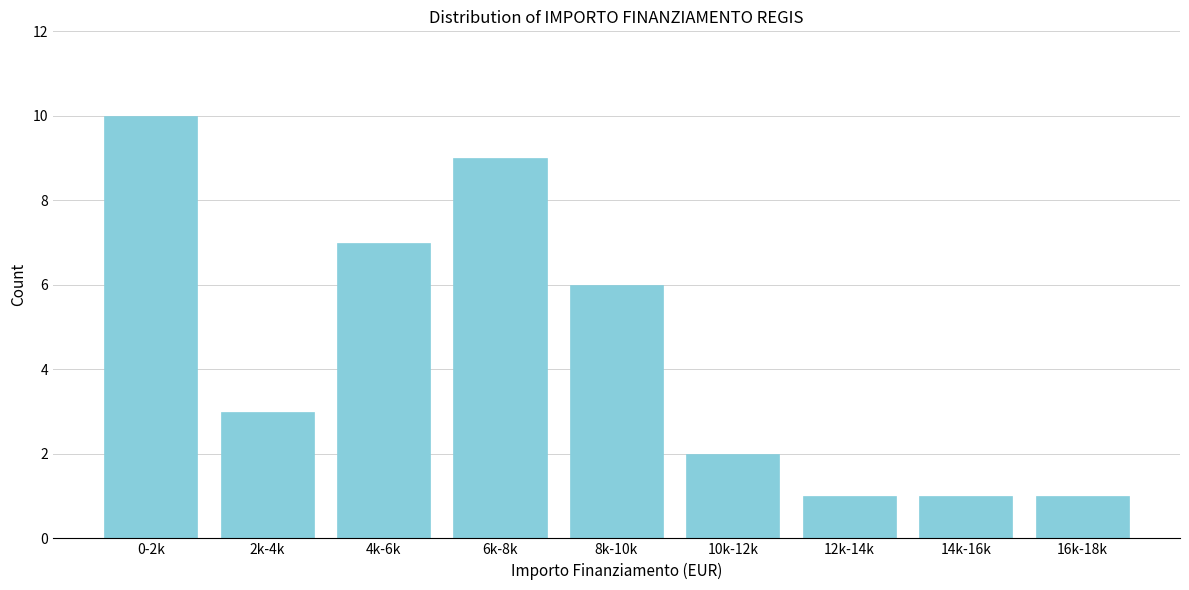

Reading left to right, extract all data points from this chart.

10	3	7	9	6	2	1	1	1